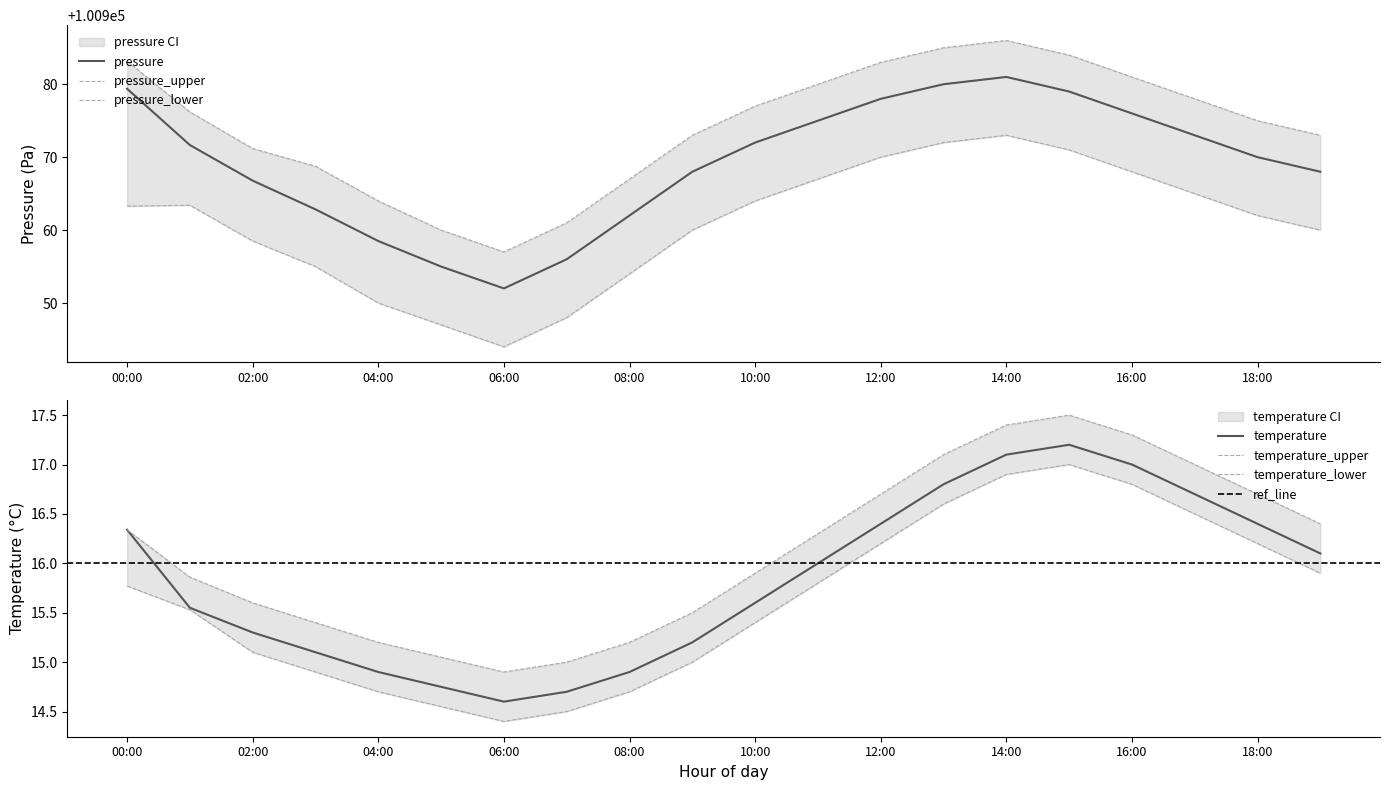

Reading left to right, transcribe all the data shown in this chart.

pressure: 100979.4	100971.7	100966.8	100962.8	100958.5	100955.0	100952.0	100956.0	100962.0	100968.0	100972.0	100975.0	100978.0	100980.0	100981.0	100979.0	100976.0	100973.0	100970.0	100968.0
pressure_upper: 100983.2	100976.2	100971.2	100968.8	100964.0	100960.0	100957.0	100961.0	100967.0	100973.0	100977.0	100980.0	100983.0	100985.0	100986.0	100984.0	100981.0	100978.0	100975.0	100973.0
pressure_lower: 100963.3	100963.4	100958.5	100955.0	100950.0	100947.0	100944.0	100948.0	100954.0	100960.0	100964.0	100967.0	100970.0	100972.0	100973.0	100971.0	100968.0	100965.0	100962.0	100960.0
temperature: 16.3	15.6	15.3	15.1	14.9	14.8	14.6	14.7	14.9	15.2	15.6	16.0	16.4	16.8	17.1	17.2	17.0	16.7	16.4	16.1
temperature_upper: 16.3	15.9	15.6	15.4	15.2	15.1	14.9	15.0	15.2	15.5	15.9	16.3	16.7	17.1	17.4	17.5	17.3	17.0	16.7	16.4
temperature_lower: 15.8	15.5	15.1	14.9	14.7	14.6	14.4	14.5	14.7	15.0	15.4	15.8	16.2	16.6	16.9	17.0	16.8	16.5	16.2	15.9